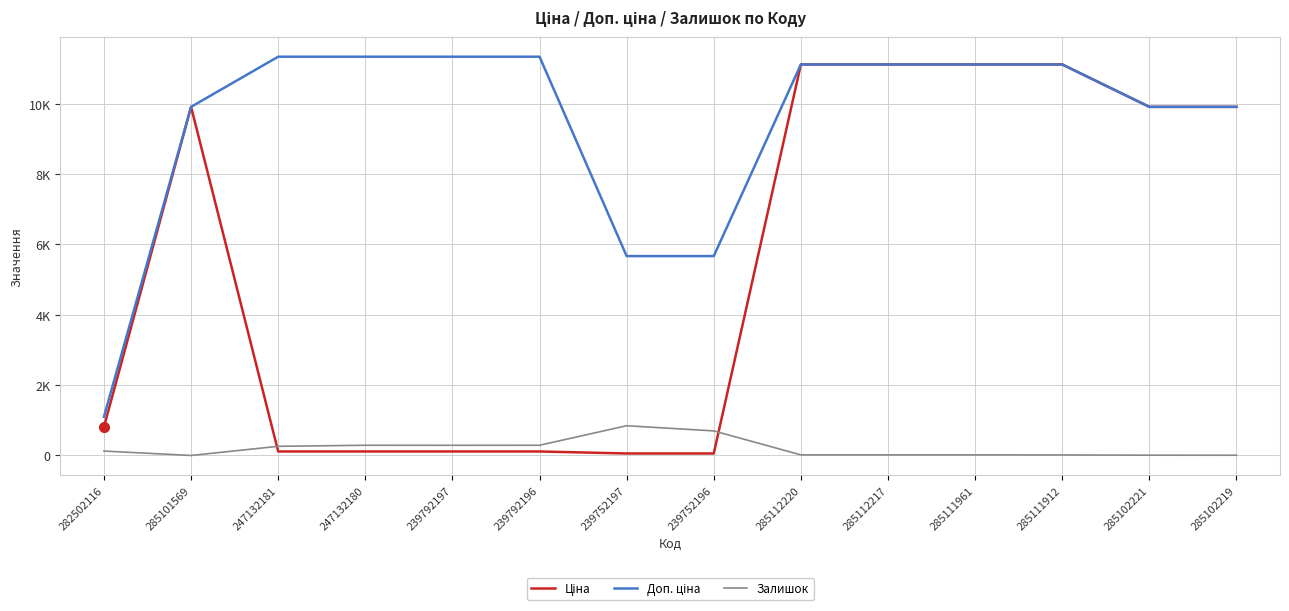

List the series in order of their overall mean, highest first.

Доп. ціна, Ціна, Залишок